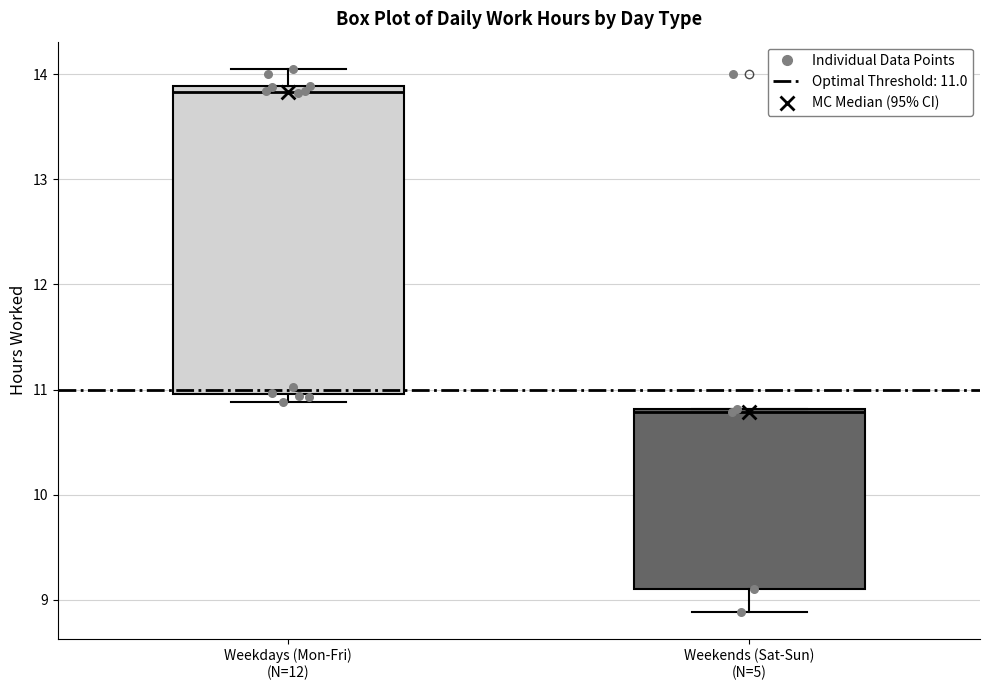

Comparing the boxes themselves (not the whiskers), which one is the tallest?

Weekdays (Mon-Fri) (N=12)